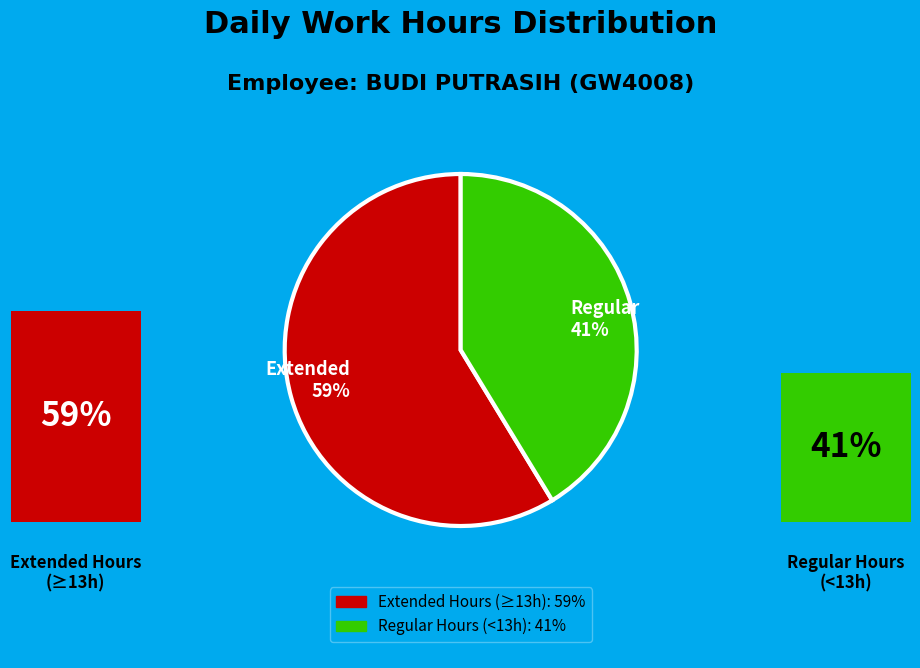

The Extended 59% slice represents 69% of the pie. True or false?

False